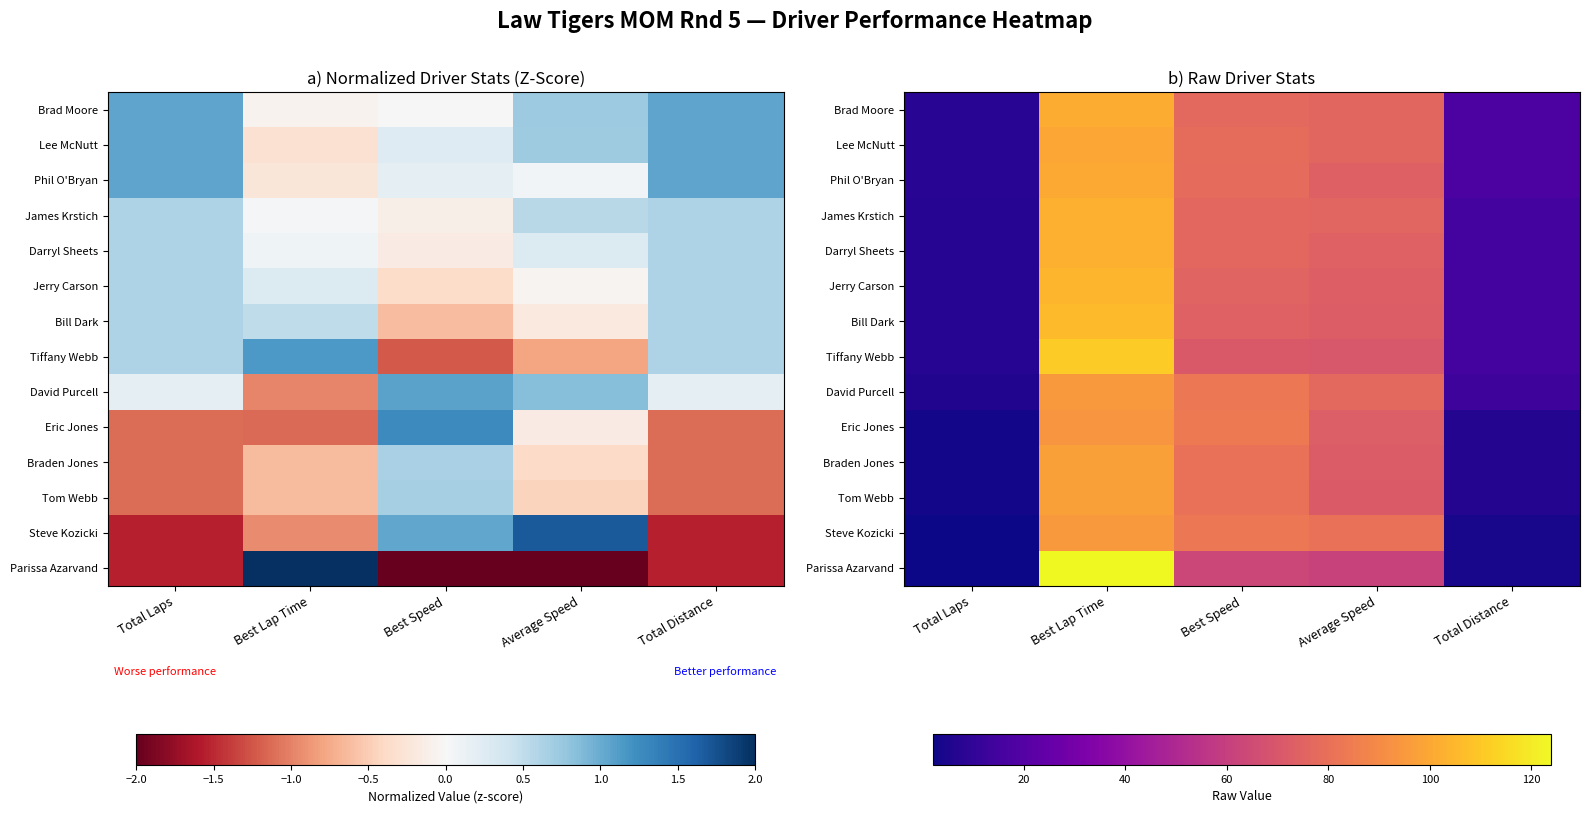

Where does the Tiffany Webb series first go above 69?

Best Lap Time